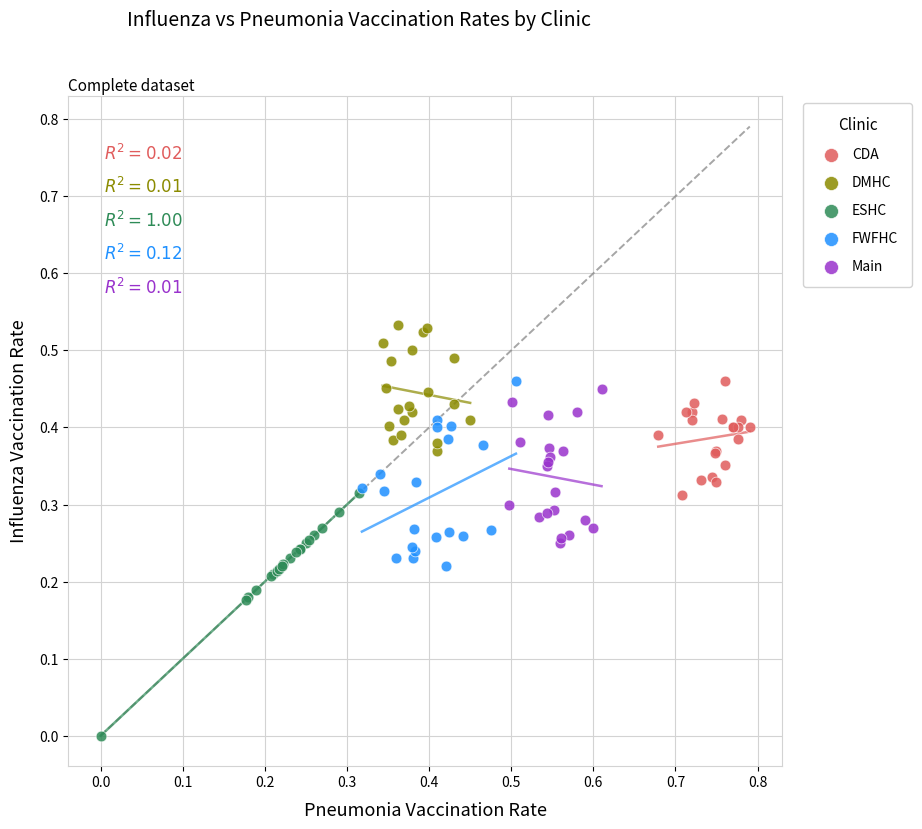

Which series reaches the maximum Y coordinate?

DMHC